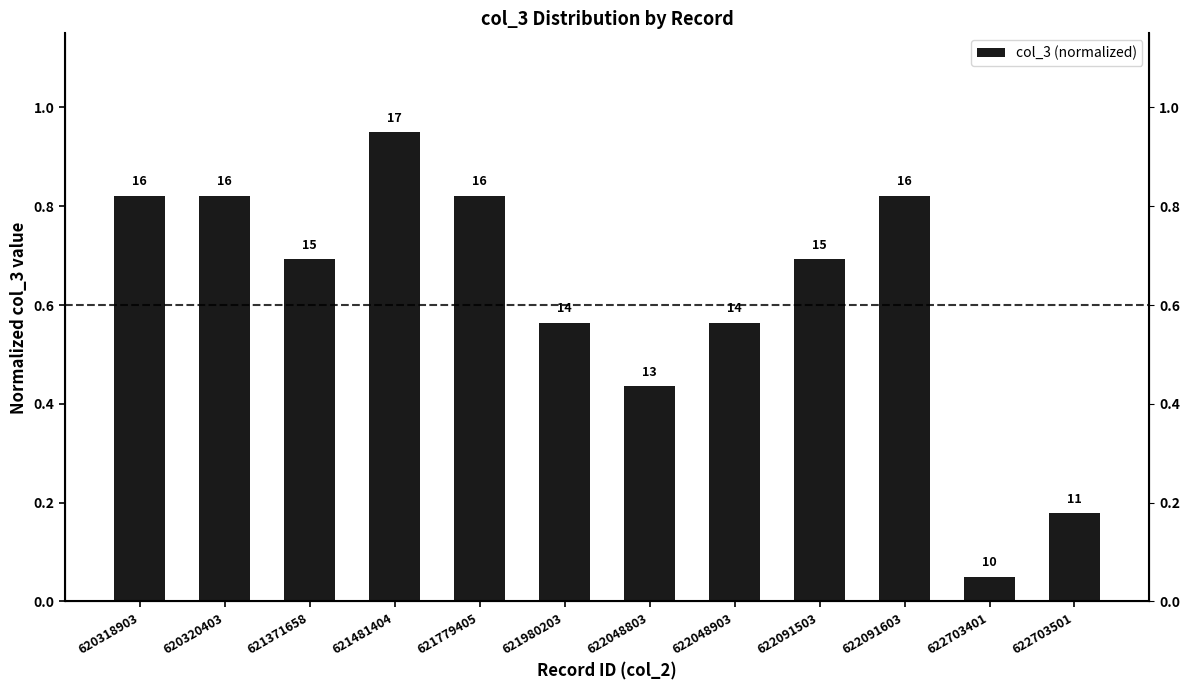

How many bars are there in total?

12